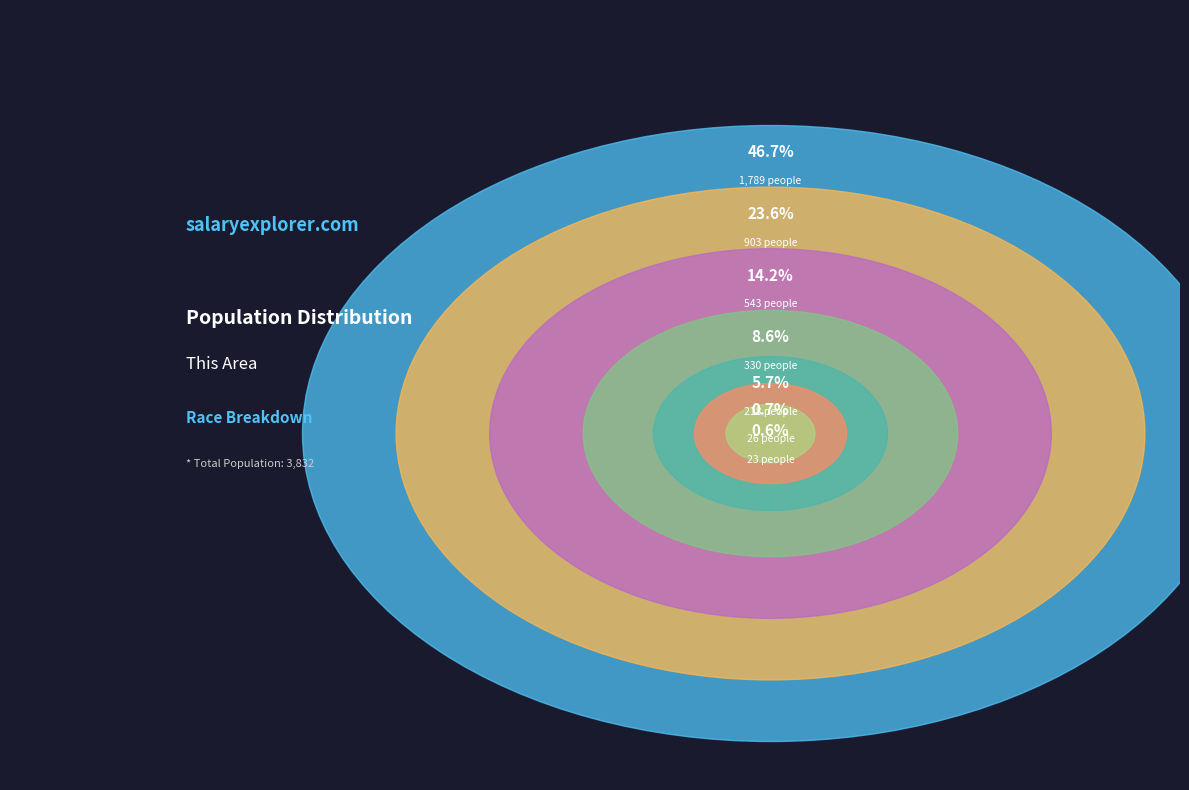

How many segments does this pie chart have?

7